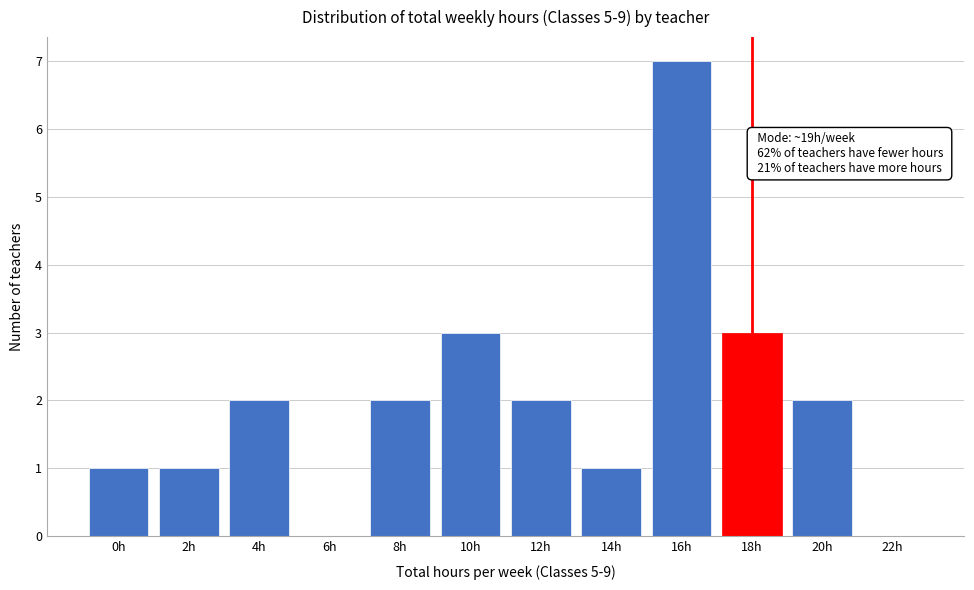

Reading left to right, what are all the values shown in this chart?

0h=1	2h=1	4h=2	6h=0	8h=2	10h=3	12h=2	14h=1	16h=7	18h=3	20h=2	22h=0